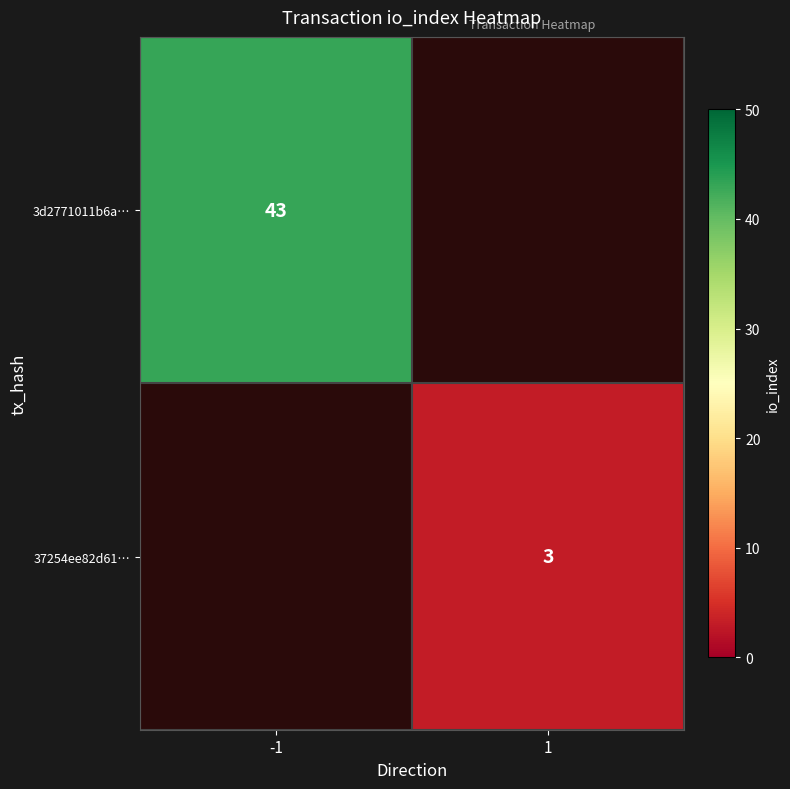

Between 1 and -1, which is larger?

-1